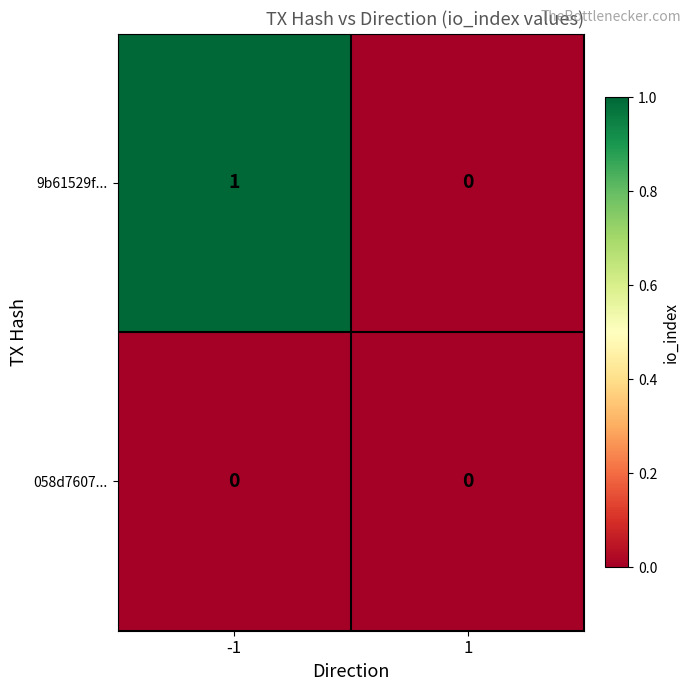

True or false: 9b61529f... has a value of 0 at -1.

False